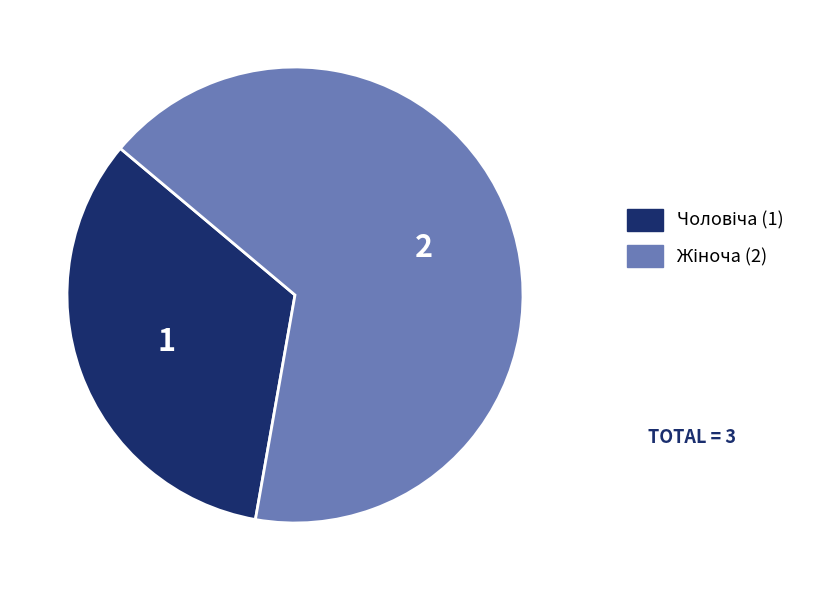

Is there a majority slice in this chart?

Yes